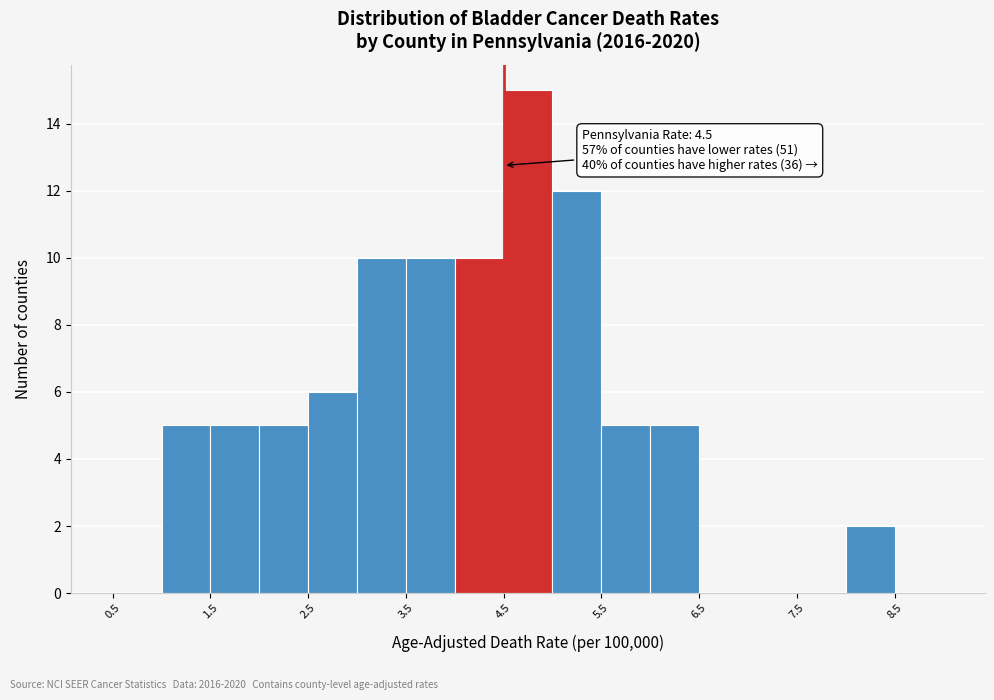

Which range on the x-axis has the tallest bar?

4.5 to 5.0